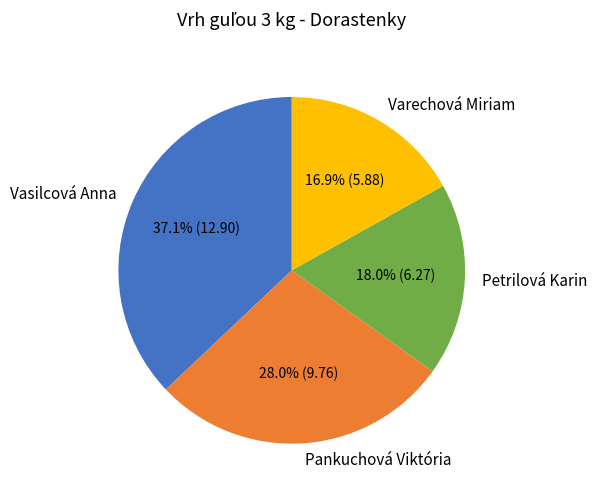

How many slices are in this pie chart?

4